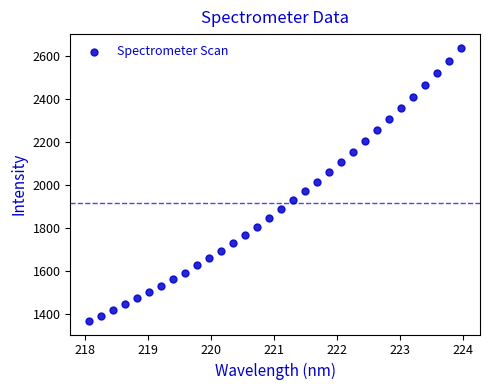

What is the range of Y values (max minus min)?

1268.8